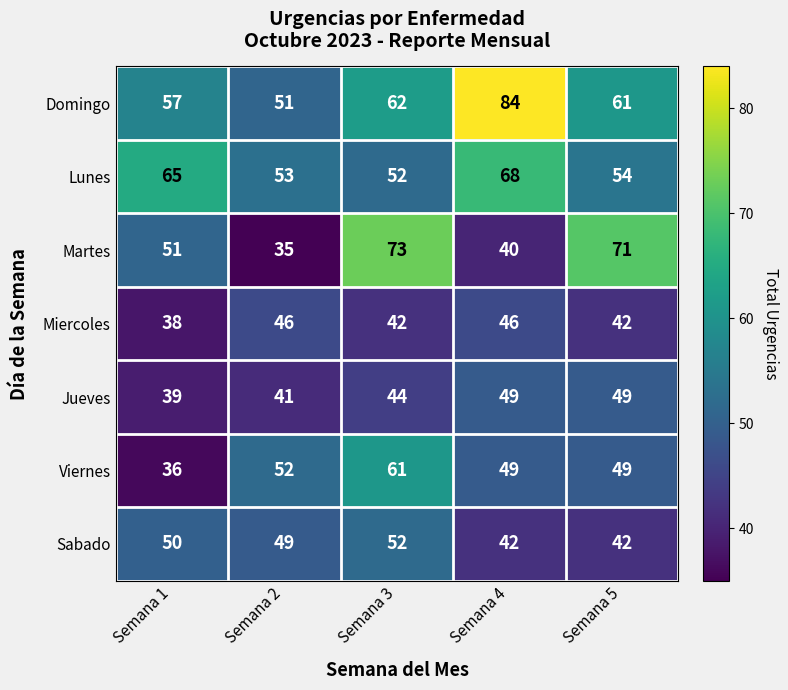

Between Semana 1 and Semana 5, which series saw the biggest shift?

Martes